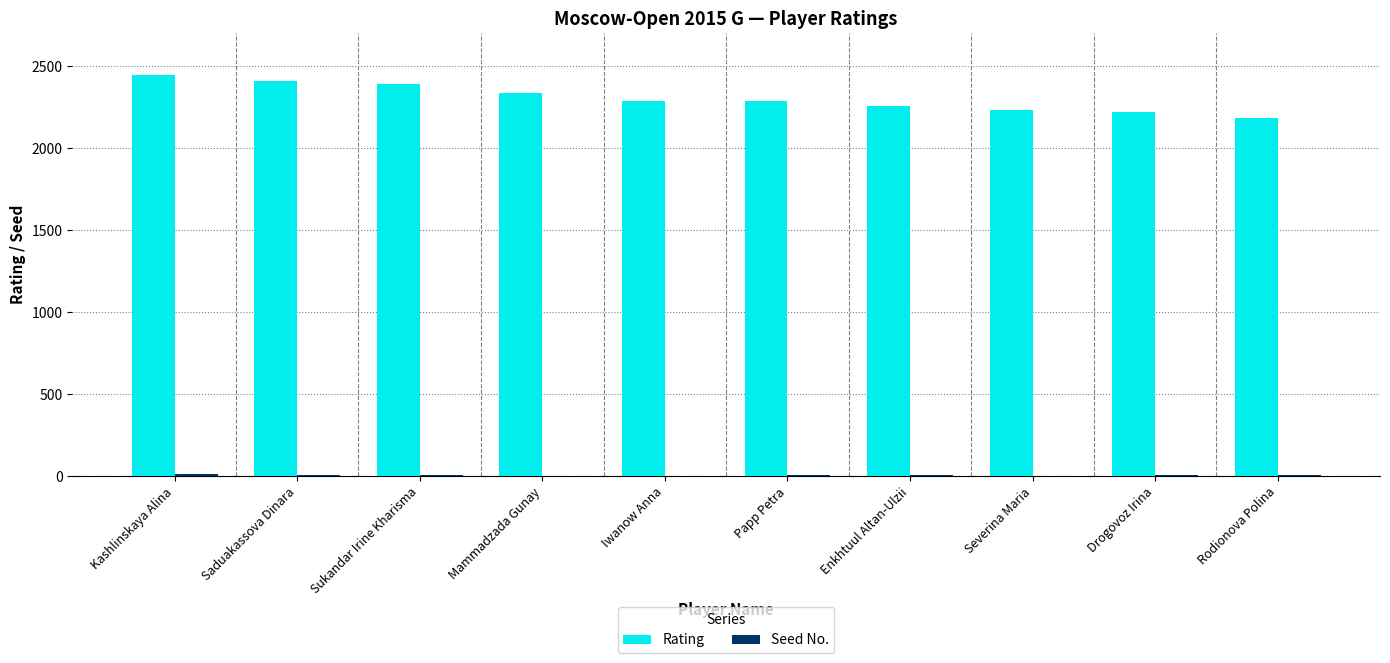

Does the chart contain stacked bars?

No